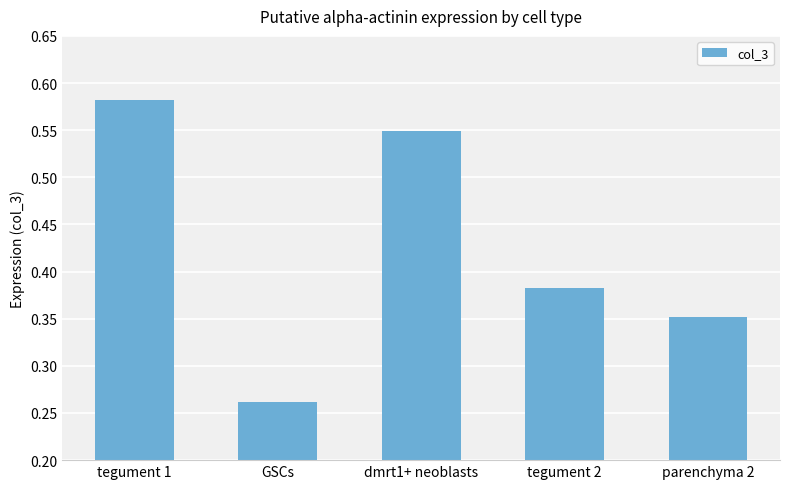

How many values are between 0 and 1?

5